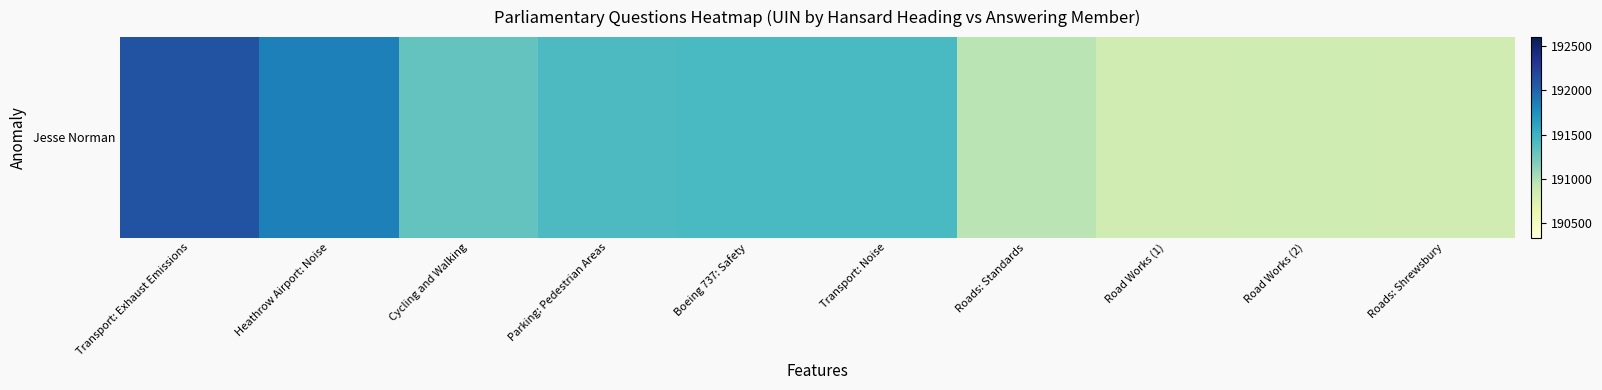

At which category does the chart reach its peak across all series?

Transport: Exhaust Emissions